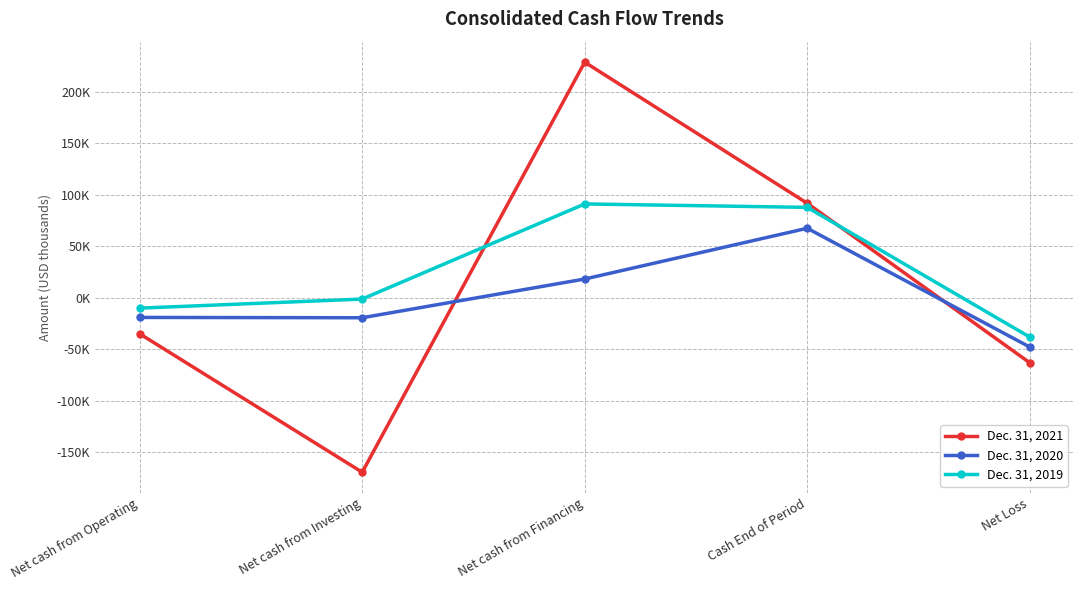

Reading left to right, extract all data points from this chart.

Dec. 31, 2021: Net cash from Operating=-35019	Net cash from Investing=-169576	Net cash from Financing=228960	Cash End of Period=91840	Net Loss=-63176
Dec. 31, 2020: Net cash from Operating=-19105	Net cash from Investing=-19424	Net cash from Financing=18215	Cash End of Period=67539	Net Loss=-47877
Dec. 31, 2019: Net cash from Operating=-10090	Net cash from Investing=-1254	Net cash from Financing=91182	Cash End of Period=87853	Net Loss=-38197